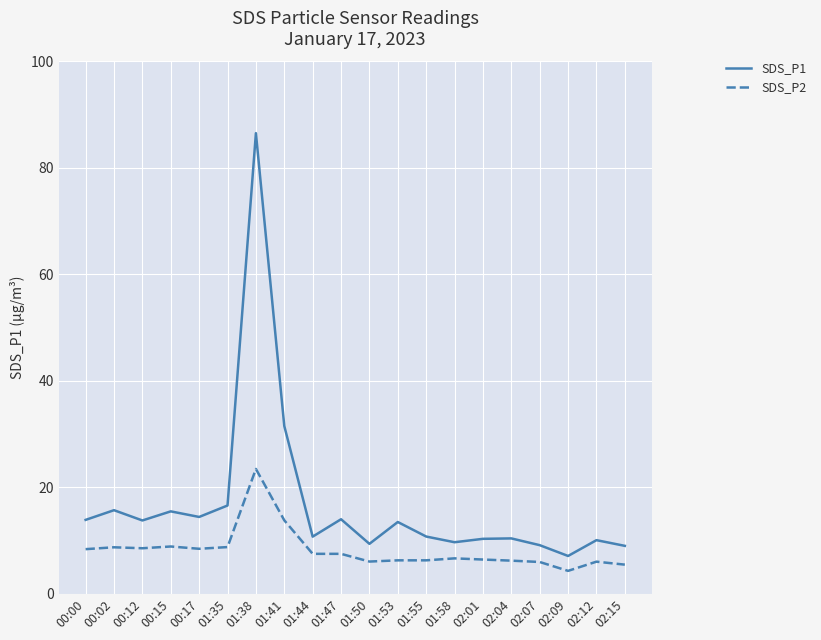

At which label is SDS_P1 closest to 46?

01:41